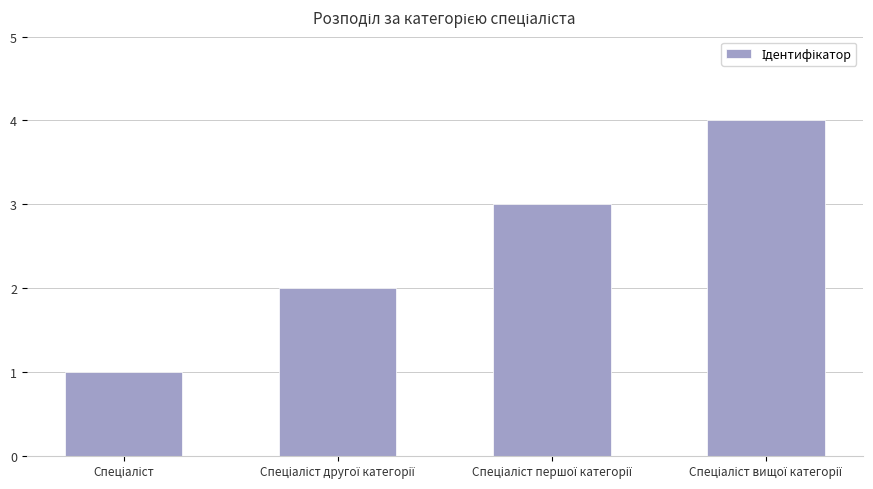

Count the values in the range 2 to 4.

3